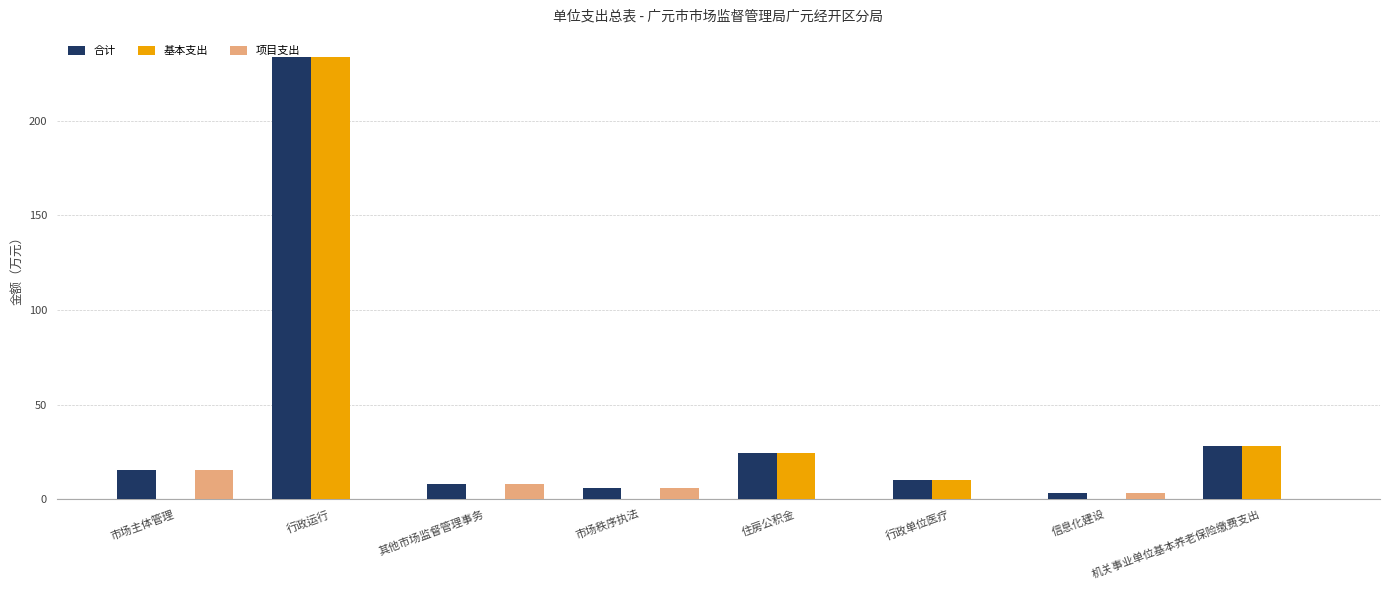

What is the sum of all 基本支出 values?

296.5